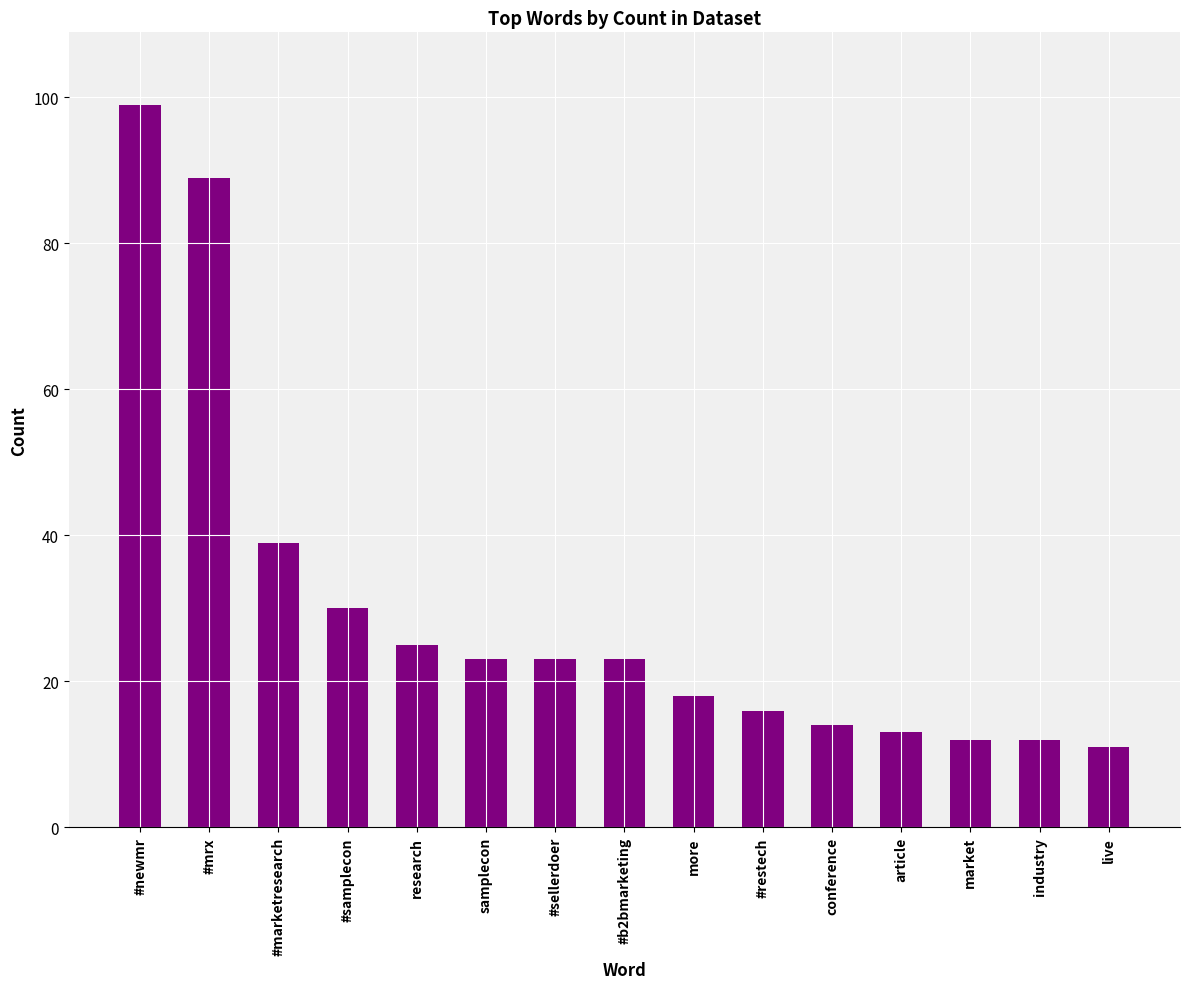

Where does the data first go above 23?

#newmr